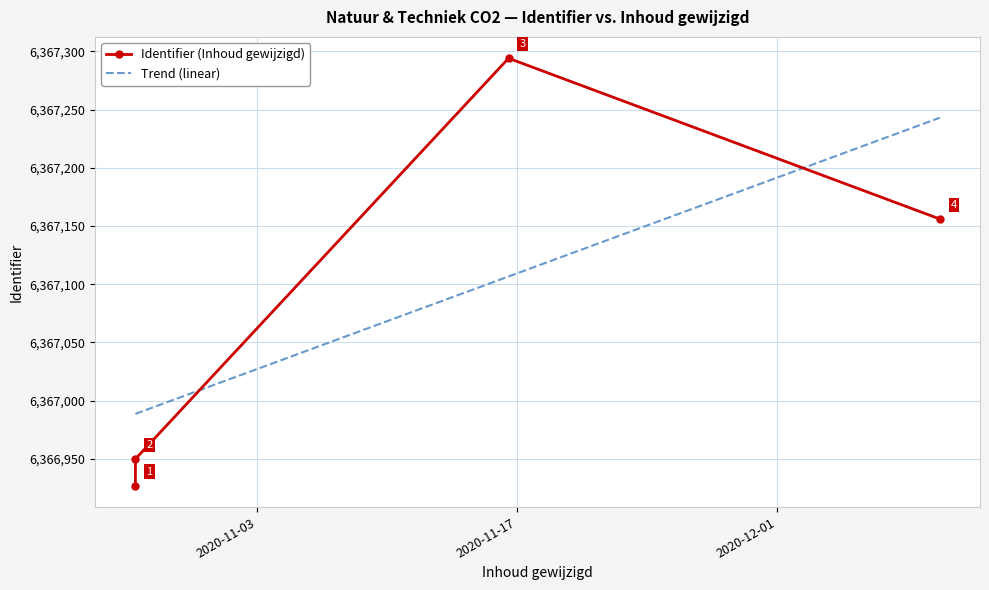

Is it true that the value at 2020-10-27 11:19:39 is 3731359?

False